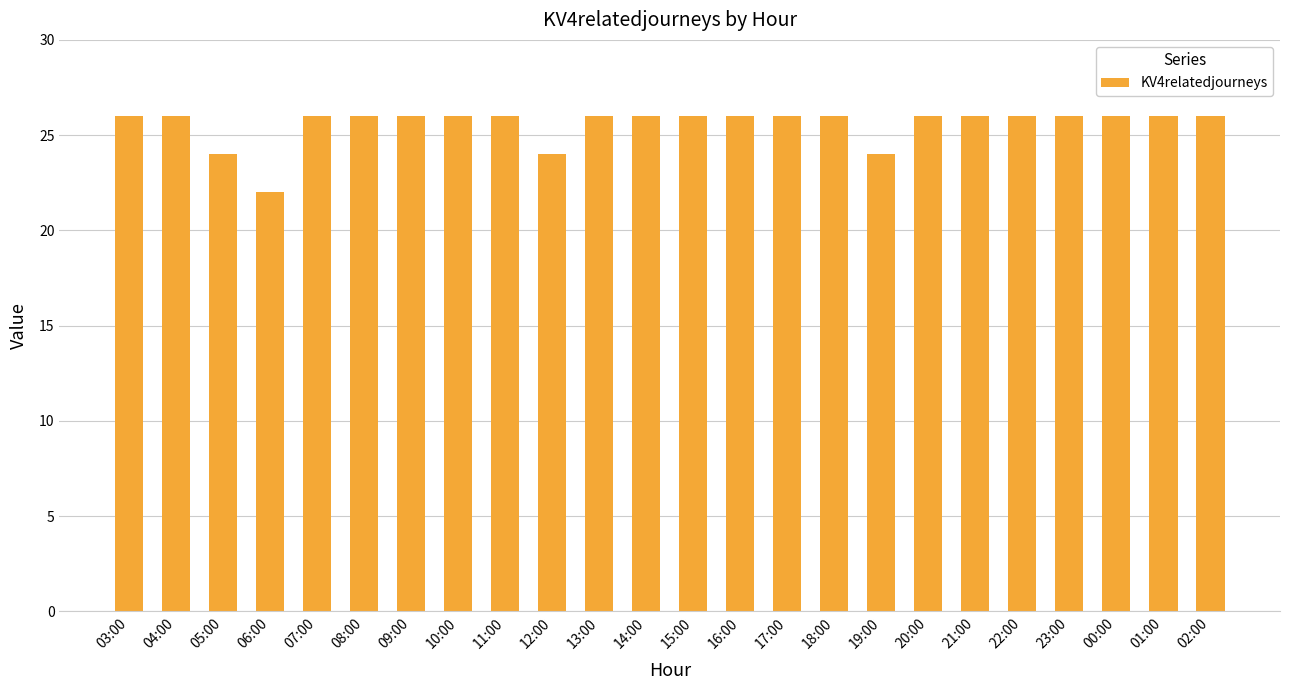

How many bars are there in total?

24